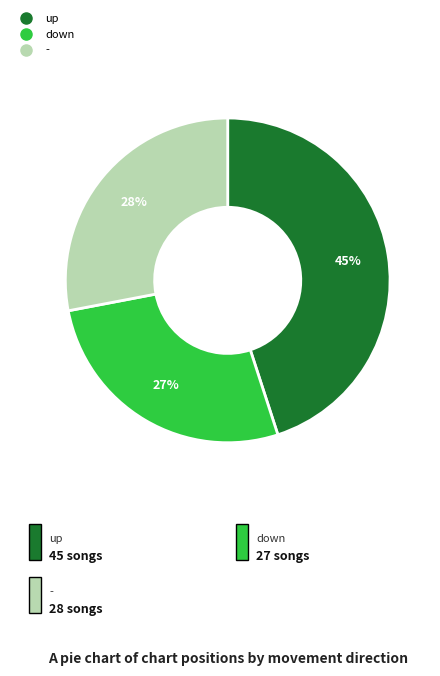

To the nearest percent, what is the average slice percentage?

33%